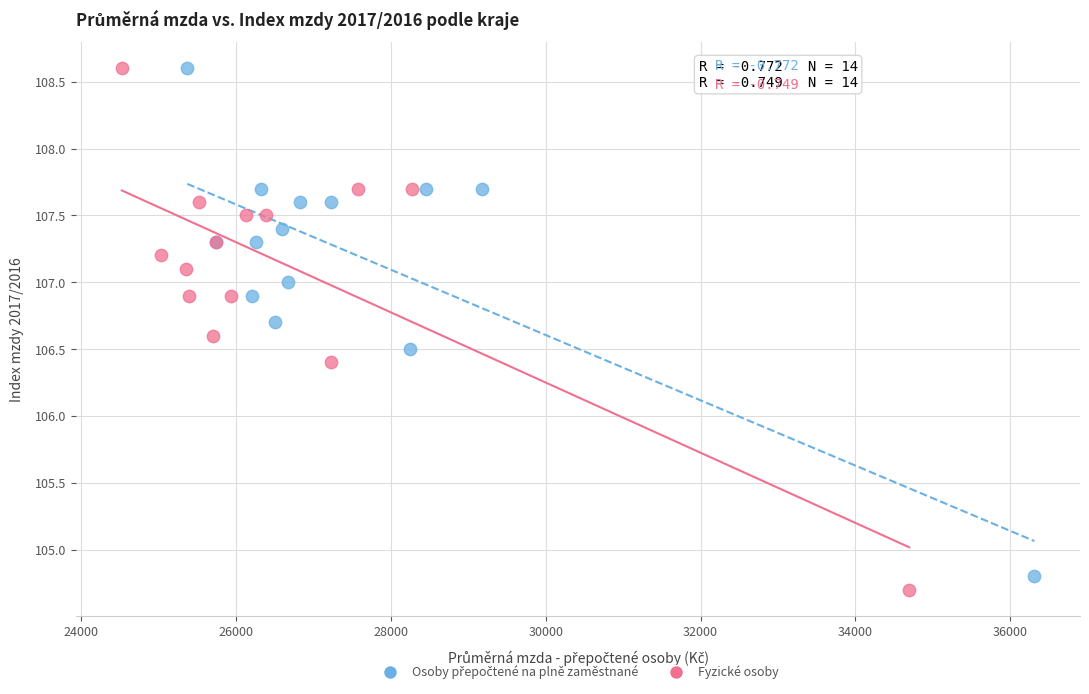

Which series reaches the minimum Y coordinate?

Fyzické osoby